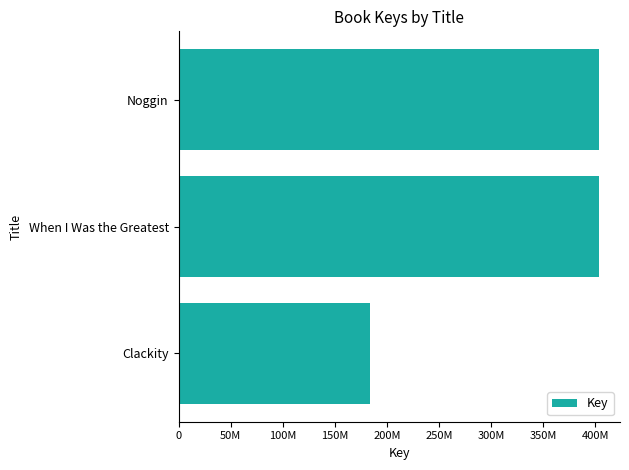

How many data points does each series have?

3